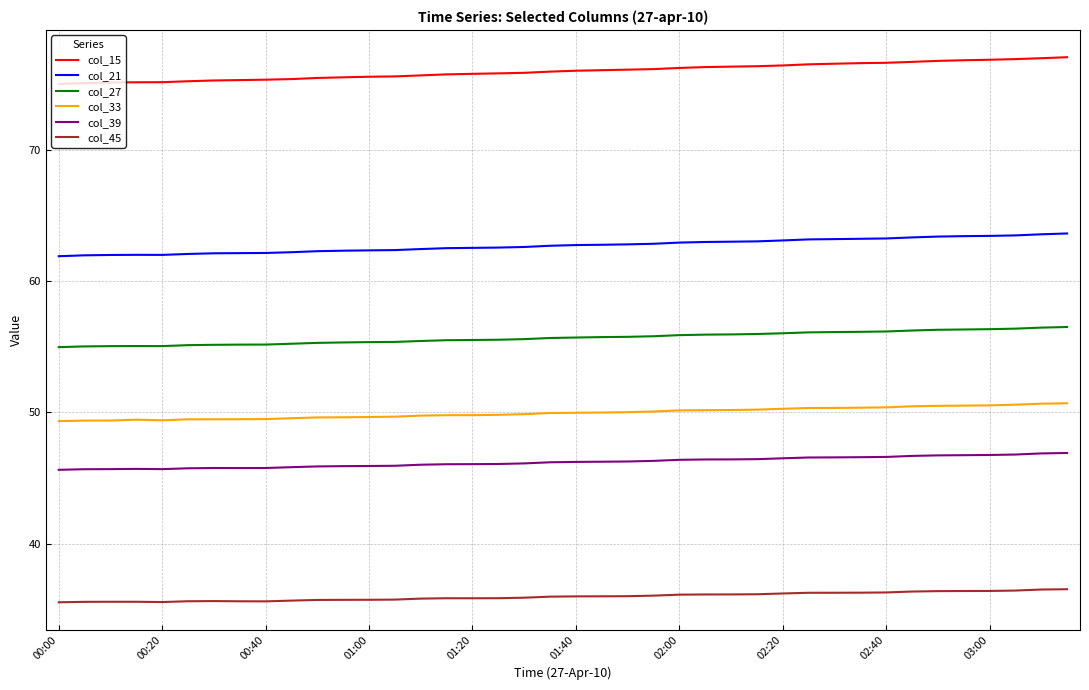

True or false: col_33 and col_45 cross at least once.

False